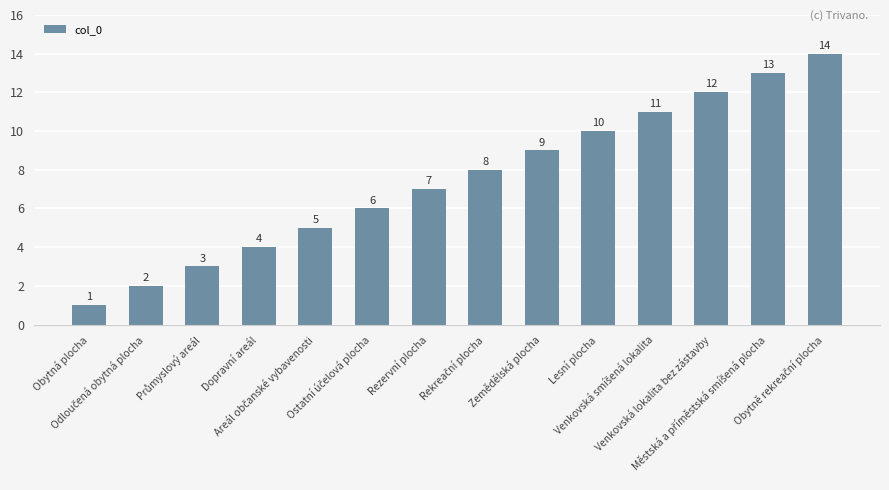

What is the maximum value shown in the chart?

14